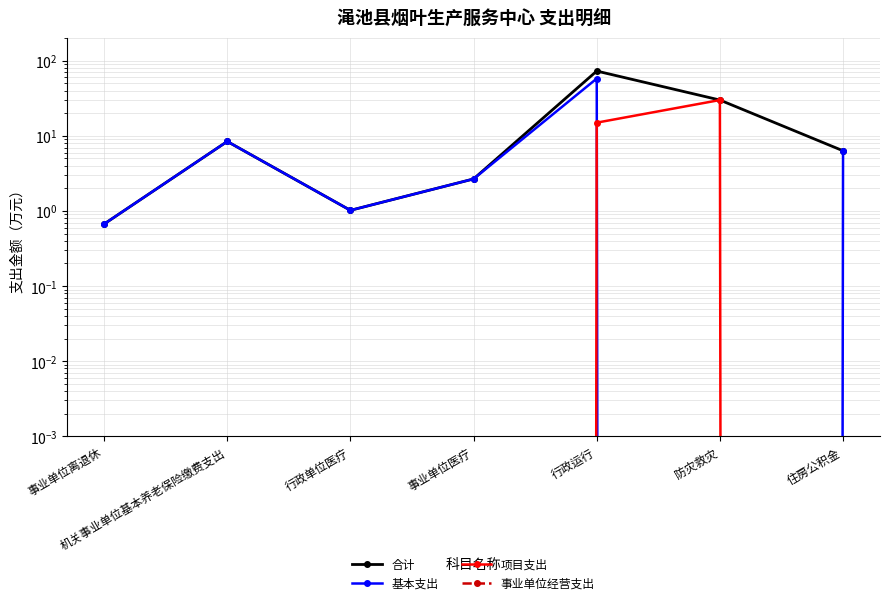

What is the average value of the 合计 series?

17.4